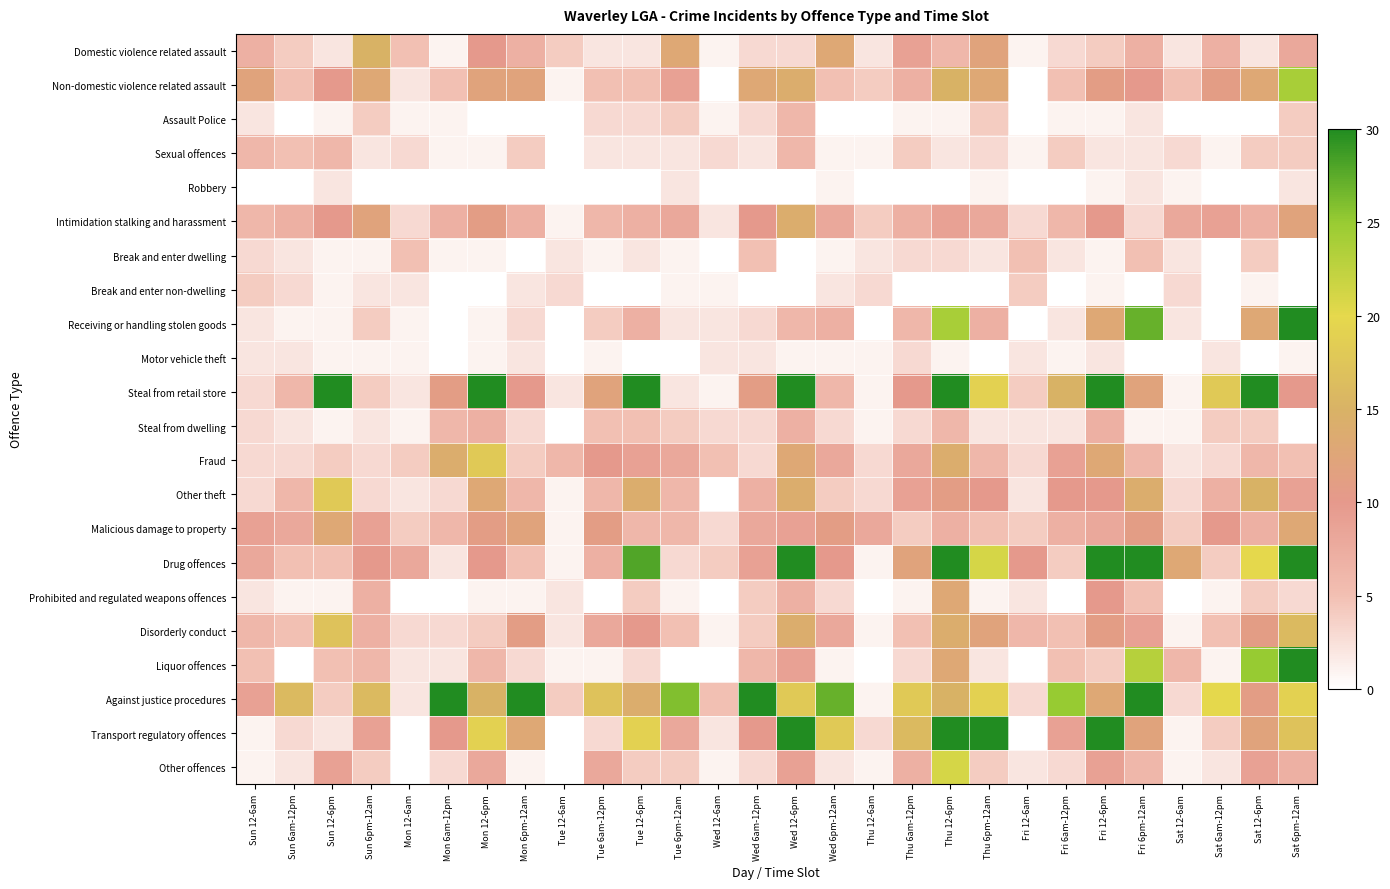

Reading right to left, extract all data points from this chart.

Domestic violence related assault: Sat 6pm-12am=8	Sat 12-6pm=2	Sat 6am-12pm=7	Sat 12-6am=2	Fri 6pm-12am=7	Fri 12-6pm=4	Fri 6am-12pm=3	Fri 12-6am=1	Thu 6pm-12am=12	Thu 12-6pm=6	Thu 6am-12pm=9	Thu 12-6am=2	Wed 6pm-12am=13	Wed 12-6pm=3	Wed 6am-12pm=3	Wed 12-6am=1	Tue 6pm-12am=13	Tue 12-6pm=2	Tue 6am-12pm=2	Tue 12-6am=4	Mon 6pm-12am=7	Mon 12-6pm=10	Mon 6am-12pm=1	Mon 12-6am=5	Sun 6pm-12am=15	Sun 12-6pm=2	Sun 6am-12pm=4	Sun 12-6am=7
Non-domestic violence related assault: Sat 6pm-12am=24	Sat 12-6pm=13	Sat 6am-12pm=11	Sat 12-6am=5	Fri 6pm-12am=10	Fri 12-6pm=11	Fri 6am-12pm=5	Fri 12-6am=0	Thu 6pm-12am=13	Thu 12-6pm=15	Thu 6am-12pm=7	Thu 12-6am=4	Wed 6pm-12am=5	Wed 12-6pm=14	Wed 6am-12pm=13	Wed 12-6am=0	Tue 6pm-12am=9	Tue 12-6pm=5	Tue 6am-12pm=5	Tue 12-6am=1	Mon 6pm-12am=12	Mon 12-6pm=12	Mon 6am-12pm=5	Mon 12-6am=2	Sun 6pm-12am=13	Sun 12-6pm=10	Sun 6am-12pm=5	Sun 12-6am=12
Assault Police: Sat 6pm-12am=4	Sat 12-6pm=0	Sat 6am-12pm=0	Sat 12-6am=0	Fri 6pm-12am=2	Fri 12-6pm=1	Fri 6am-12pm=1	Fri 12-6am=0	Thu 6pm-12am=4	Thu 12-6pm=1	Thu 6am-12pm=1	Thu 12-6am=0	Wed 6pm-12am=0	Wed 12-6pm=6	Wed 6am-12pm=3	Wed 12-6am=1	Tue 6pm-12am=4	Tue 12-6pm=3	Tue 6am-12pm=3	Tue 12-6am=0	Mon 6pm-12am=0	Mon 12-6pm=0	Mon 6am-12pm=1	Mon 12-6am=1	Sun 6pm-12am=4	Sun 12-6pm=1	Sun 6am-12pm=0	Sun 12-6am=2
Sexual offences: Sat 6pm-12am=4	Sat 12-6pm=4	Sat 6am-12pm=1	Sat 12-6am=3	Fri 6pm-12am=2	Fri 12-6pm=2	Fri 6am-12pm=4	Fri 12-6am=1	Thu 6pm-12am=3	Thu 12-6pm=2	Thu 6am-12pm=4	Thu 12-6am=1	Wed 6pm-12am=1	Wed 12-6pm=6	Wed 6am-12pm=2	Wed 12-6am=3	Tue 6pm-12am=2	Tue 12-6pm=2	Tue 6am-12pm=2	Tue 12-6am=0	Mon 6pm-12am=4	Mon 12-6pm=1	Mon 6am-12pm=1	Mon 12-6am=3	Sun 6pm-12am=2	Sun 12-6pm=6	Sun 6am-12pm=5	Sun 12-6am=6
Robbery: Sat 6pm-12am=2	Sat 12-6pm=0	Sat 6am-12pm=0	Sat 12-6am=1	Fri 6pm-12am=2	Fri 12-6pm=1	Fri 6am-12pm=0	Fri 12-6am=0	Thu 6pm-12am=1	Thu 12-6pm=0	Thu 6am-12pm=0	Thu 12-6am=0	Wed 6pm-12am=1	Wed 12-6pm=0	Wed 6am-12pm=0	Wed 12-6am=0	Tue 6pm-12am=2	Tue 12-6pm=0	Tue 6am-12pm=0	Tue 12-6am=0	Mon 6pm-12am=0	Mon 12-6pm=0	Mon 6am-12pm=0	Mon 12-6am=0	Sun 6pm-12am=0	Sun 12-6pm=2	Sun 6am-12pm=0	Sun 12-6am=0
Intimidation stalking and harassment: Sat 6pm-12am=12	Sat 12-6pm=7	Sat 6am-12pm=9	Sat 12-6am=8	Fri 6pm-12am=3	Fri 12-6pm=10	Fri 6am-12pm=6	Fri 12-6am=3	Thu 6pm-12am=8	Thu 12-6pm=9	Thu 6am-12pm=7	Thu 12-6am=4	Wed 6pm-12am=8	Wed 12-6pm=14	Wed 6am-12pm=10	Wed 12-6am=2	Tue 6pm-12am=8	Tue 12-6pm=7	Tue 6am-12pm=6	Tue 12-6am=1	Mon 6pm-12am=7	Mon 12-6pm=11	Mon 6am-12pm=7	Mon 12-6am=3	Sun 6pm-12am=12	Sun 12-6pm=10	Sun 6am-12pm=7	Sun 12-6am=6
Break and enter dwelling: Sat 6pm-12am=0	Sat 12-6pm=4	Sat 6am-12pm=0	Sat 12-6am=2	Fri 6pm-12am=5	Fri 12-6pm=1	Fri 6am-12pm=2	Fri 12-6am=5	Thu 6pm-12am=2	Thu 12-6pm=3	Thu 6am-12pm=3	Thu 12-6am=2	Wed 6pm-12am=1	Wed 12-6pm=0	Wed 6am-12pm=5	Wed 12-6am=0	Tue 6pm-12am=1	Tue 12-6pm=2	Tue 6am-12pm=1	Tue 12-6am=2	Mon 6pm-12am=0	Mon 12-6pm=1	Mon 6am-12pm=1	Mon 12-6am=5	Sun 6pm-12am=1	Sun 12-6pm=1	Sun 6am-12pm=2	Sun 12-6am=3
Break and enter non-dwelling: Sat 6pm-12am=0	Sat 12-6pm=1	Sat 6am-12pm=0	Sat 12-6am=3	Fri 6pm-12am=0	Fri 12-6pm=1	Fri 6am-12pm=0	Fri 12-6am=4	Thu 6pm-12am=0	Thu 12-6pm=0	Thu 6am-12pm=0	Thu 12-6am=3	Wed 6pm-12am=2	Wed 12-6pm=0	Wed 6am-12pm=0	Wed 12-6am=1	Tue 6pm-12am=1	Tue 12-6pm=0	Tue 6am-12pm=0	Tue 12-6am=3	Mon 6pm-12am=2	Mon 12-6pm=0	Mon 6am-12pm=0	Mon 12-6am=2	Sun 6pm-12am=2	Sun 12-6pm=1	Sun 6am-12pm=3	Sun 12-6am=4
Receiving or handling stolen goods: Sat 6pm-12am=32	Sat 12-6pm=13	Sat 6am-12pm=0	Sat 12-6am=2	Fri 6pm-12am=27	Fri 12-6pm=13	Fri 6am-12pm=2	Fri 12-6am=0	Thu 6pm-12am=7	Thu 12-6pm=24	Thu 6am-12pm=6	Thu 12-6am=0	Wed 6pm-12am=7	Wed 12-6pm=6	Wed 6am-12pm=3	Wed 12-6am=2	Tue 6pm-12am=2	Tue 12-6pm=7	Tue 6am-12pm=4	Tue 12-6am=0	Mon 6pm-12am=3	Mon 12-6pm=1	Mon 6am-12pm=0	Mon 12-6am=1	Sun 6pm-12am=4	Sun 12-6pm=1	Sun 6am-12pm=1	Sun 12-6am=2
Motor vehicle theft: Sat 6pm-12am=1	Sat 12-6pm=0	Sat 6am-12pm=2	Sat 12-6am=0	Fri 6pm-12am=0	Fri 12-6pm=2	Fri 6am-12pm=1	Fri 12-6am=2	Thu 6pm-12am=0	Thu 12-6pm=1	Thu 6am-12pm=3	Thu 12-6am=1	Wed 6pm-12am=1	Wed 12-6pm=1	Wed 6am-12pm=2	Wed 12-6am=2	Tue 6pm-12am=0	Tue 12-6pm=0	Tue 6am-12pm=1	Tue 12-6am=0	Mon 6pm-12am=2	Mon 12-6pm=1	Mon 6am-12pm=0	Mon 12-6am=1	Sun 6pm-12am=1	Sun 12-6pm=1	Sun 6am-12pm=2	Sun 12-6am=2
Steal from retail store: Sat 6pm-12am=10	Sat 12-6pm=70	Sat 6am-12pm=18	Sat 12-6am=1	Fri 6pm-12am=12	Fri 12-6pm=60	Fri 6am-12pm=15	Fri 12-6am=4	Thu 6pm-12am=19	Thu 12-6pm=53	Thu 6am-12pm=10	Thu 12-6am=1	Wed 6pm-12am=6	Wed 12-6pm=44	Wed 6am-12pm=11	Wed 12-6am=1	Tue 6pm-12am=2	Tue 12-6pm=38	Tue 6am-12pm=12	Tue 12-6am=2	Mon 6pm-12am=10	Mon 12-6pm=40	Mon 6am-12pm=11	Mon 12-6am=2	Sun 6pm-12am=4	Sun 12-6pm=35	Sun 6am-12pm=6	Sun 12-6am=3
Steal from dwelling: Sat 6pm-12am=0	Sat 12-6pm=4	Sat 6am-12pm=4	Sat 12-6am=1	Fri 6pm-12am=1	Fri 12-6pm=7	Fri 6am-12pm=2	Fri 12-6am=2	Thu 6pm-12am=2	Thu 12-6pm=6	Thu 6am-12pm=3	Thu 12-6am=1	Wed 6pm-12am=3	Wed 12-6pm=7	Wed 6am-12pm=3	Wed 12-6am=3	Tue 6pm-12am=4	Tue 12-6pm=5	Tue 6am-12pm=5	Tue 12-6am=0	Mon 6pm-12am=3	Mon 12-6pm=7	Mon 6am-12pm=6	Mon 12-6am=1	Sun 6pm-12am=2	Sun 12-6pm=1	Sun 6am-12pm=2	Sun 12-6am=3
Fraud: Sat 6pm-12am=5	Sat 12-6pm=6	Sat 6am-12pm=3	Sat 12-6am=2	Fri 6pm-12am=6	Fri 12-6pm=13	Fri 6am-12pm=9	Fri 12-6am=3	Thu 6pm-12am=6	Thu 12-6pm=14	Thu 6am-12pm=8	Thu 12-6am=3	Wed 6pm-12am=8	Wed 12-6pm=13	Wed 6am-12pm=3	Wed 12-6am=5	Tue 6pm-12am=8	Tue 12-6pm=9	Tue 6am-12pm=10	Tue 12-6am=6	Mon 6pm-12am=4	Mon 12-6pm=18	Mon 6am-12pm=14	Mon 12-6am=4	Sun 6pm-12am=3	Sun 12-6pm=4	Sun 6am-12pm=3	Sun 12-6am=3
Other theft: Sat 6pm-12am=9	Sat 12-6pm=15	Sat 6am-12pm=7	Sat 12-6am=3	Fri 6pm-12am=14	Fri 12-6pm=10	Fri 6am-12pm=10	Fri 12-6am=2	Thu 6pm-12am=10	Thu 12-6pm=11	Thu 6am-12pm=9	Thu 12-6am=3	Wed 6pm-12am=4	Wed 12-6pm=14	Wed 6am-12pm=7	Wed 12-6am=0	Tue 6pm-12am=6	Tue 12-6pm=14	Tue 6am-12pm=6	Tue 12-6am=1	Mon 6pm-12am=6	Mon 12-6pm=13	Mon 6am-12pm=3	Mon 12-6am=2	Sun 6pm-12am=3	Sun 12-6pm=18	Sun 6am-12pm=6	Sun 12-6am=3
Malicious damage to property: Sat 6pm-12am=13	Sat 12-6pm=7	Sat 6am-12pm=10	Sat 12-6am=4	Fri 6pm-12am=11	Fri 12-6pm=8	Fri 6am-12pm=7	Fri 12-6am=4	Thu 6pm-12am=5	Thu 12-6pm=7	Thu 6am-12pm=4	Thu 12-6am=8	Wed 6pm-12am=11	Wed 12-6pm=9	Wed 6am-12pm=8	Wed 12-6am=3	Tue 6pm-12am=6	Tue 12-6pm=6	Tue 6am-12pm=11	Tue 12-6am=1	Mon 6pm-12am=12	Mon 12-6pm=11	Mon 6am-12pm=6	Mon 12-6am=4	Sun 6pm-12am=9	Sun 12-6pm=13	Sun 6am-12pm=8	Sun 12-6am=9
Drug offences: Sat 6pm-12am=95	Sat 12-6pm=20	Sat 6am-12pm=4	Sat 12-6am=13	Fri 6pm-12am=105	Fri 12-6pm=40	Fri 6am-12pm=4	Fri 12-6am=10	Thu 6pm-12am=21	Thu 12-6pm=111	Thu 6am-12pm=12	Thu 12-6am=1	Wed 6pm-12am=10	Wed 12-6pm=31	Wed 6am-12pm=9	Wed 12-6am=4	Tue 6pm-12am=3	Tue 12-6pm=28	Tue 6am-12pm=7	Tue 12-6am=1	Mon 6pm-12am=5	Mon 12-6pm=10	Mon 6am-12pm=2	Mon 12-6am=8	Sun 6pm-12am=10	Sun 12-6pm=5	Sun 6am-12pm=5	Sun 12-6am=8
Prohibited and regulated weapons offences: Sat 6pm-12am=3	Sat 12-6pm=4	Sat 6am-12pm=1	Sat 12-6am=0	Fri 6pm-12am=5	Fri 12-6pm=10	Fri 6am-12pm=0	Fri 12-6am=2	Thu 6pm-12am=1	Thu 12-6pm=13	Thu 6am-12pm=1	Thu 12-6am=0	Wed 6pm-12am=3	Wed 12-6pm=7	Wed 6am-12pm=4	Wed 12-6am=0	Tue 6pm-12am=1	Tue 12-6pm=4	Tue 6am-12pm=0	Tue 12-6am=2	Mon 6pm-12am=1	Mon 12-6pm=1	Mon 6am-12pm=0	Mon 12-6am=0	Sun 6pm-12am=7	Sun 12-6pm=1	Sun 6am-12pm=1	Sun 12-6am=2
Disorderly conduct: Sat 6pm-12am=16	Sat 12-6pm=11	Sat 6am-12pm=5	Sat 12-6am=1	Fri 6pm-12am=9	Fri 12-6pm=11	Fri 6am-12pm=5	Fri 12-6am=6	Thu 6pm-12am=12	Thu 12-6pm=14	Thu 6am-12pm=5	Thu 12-6am=1	Wed 6pm-12am=8	Wed 12-6pm=14	Wed 6am-12pm=4	Wed 12-6am=1	Tue 6pm-12am=5	Tue 12-6pm=10	Tue 6am-12pm=8	Tue 12-6am=2	Mon 6pm-12am=11	Mon 12-6pm=4	Mon 6am-12pm=3	Mon 12-6am=3	Sun 6pm-12am=7	Sun 12-6pm=17	Sun 6am-12pm=5	Sun 12-6am=6
Liquor offences: Sat 6pm-12am=43	Sat 12-6pm=25	Sat 6am-12pm=1	Sat 12-6am=6	Fri 6pm-12am=23	Fri 12-6pm=4	Fri 6am-12pm=5	Fri 12-6am=0	Thu 6pm-12am=2	Thu 12-6pm=13	Thu 6am-12pm=3	Thu 12-6am=0	Wed 6pm-12am=1	Wed 12-6pm=9	Wed 6am-12pm=6	Wed 12-6am=0	Tue 6pm-12am=0	Tue 12-6pm=3	Tue 6am-12pm=1	Tue 12-6am=1	Mon 6pm-12am=3	Mon 12-6pm=6	Mon 6am-12pm=2	Mon 12-6am=2	Sun 6pm-12am=6	Sun 12-6pm=5	Sun 6am-12pm=0	Sun 12-6am=5
Against justice procedures: Sat 6pm-12am=19	Sat 12-6pm=11	Sat 6am-12pm=20	Sat 12-6am=3	Fri 6pm-12am=41	Fri 12-6pm=13	Fri 6am-12pm=25	Fri 12-6am=3	Thu 6pm-12am=19	Thu 12-6pm=15	Thu 6am-12pm=18	Thu 12-6am=1	Wed 6pm-12am=27	Wed 12-6pm=18	Wed 6am-12pm=34	Wed 12-6am=5	Tue 6pm-12am=26	Tue 12-6pm=14	Tue 6am-12pm=17	Tue 12-6am=4	Mon 6pm-12am=35	Mon 12-6pm=15	Mon 6am-12pm=35	Mon 12-6am=2	Sun 6pm-12am=16	Sun 12-6pm=4	Sun 6am-12pm=16	Sun 12-6am=9
Transport regulatory offences: Sat 6pm-12am=17	Sat 12-6pm=12	Sat 6am-12pm=4	Sat 12-6am=1	Fri 6pm-12am=12	Fri 12-6pm=38	Fri 6am-12pm=9	Fri 12-6am=0	Thu 6pm-12am=35	Thu 12-6pm=245	Thu 6am-12pm=16	Thu 12-6am=3	Wed 6pm-12am=18	Wed 12-6pm=52	Wed 6am-12pm=10	Wed 12-6am=2	Tue 6pm-12am=8	Tue 12-6pm=19	Tue 6am-12pm=3	Tue 12-6am=0	Mon 6pm-12am=13	Mon 12-6pm=19	Mon 6am-12pm=10	Mon 12-6am=0	Sun 6pm-12am=9	Sun 12-6pm=2	Sun 6am-12pm=3	Sun 12-6am=1
Other offences: Sat 6pm-12am=7	Sat 12-6pm=9	Sat 6am-12pm=2	Sat 12-6am=1	Fri 6pm-12am=6	Fri 12-6pm=9	Fri 6am-12pm=3	Fri 12-6am=2	Thu 6pm-12am=4	Thu 12-6pm=21	Thu 6am-12pm=7	Thu 12-6am=1	Wed 6pm-12am=2	Wed 12-6pm=9	Wed 6am-12pm=3	Wed 12-6am=1	Tue 6pm-12am=4	Tue 12-6pm=4	Tue 6am-12pm=8	Tue 12-6am=0	Mon 6pm-12am=1	Mon 12-6pm=8	Mon 6am-12pm=3	Mon 12-6am=0	Sun 6pm-12am=4	Sun 12-6pm=9	Sun 6am-12pm=2	Sun 12-6am=1